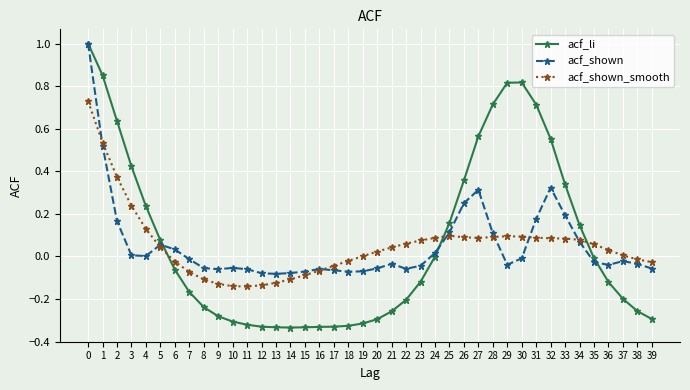

Rank the series at 9 from highest to lowest value.

acf_shown, acf_shown_smooth, acf_li